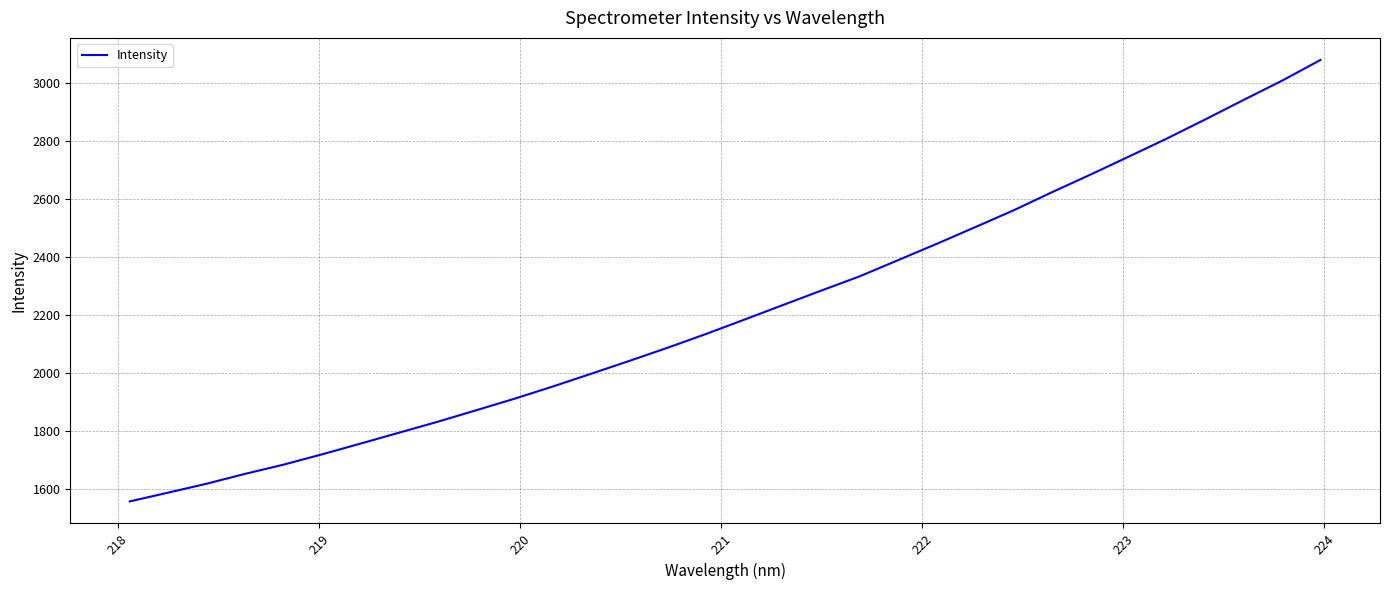

What is the difference between the maximum and minimum values?

1524.2